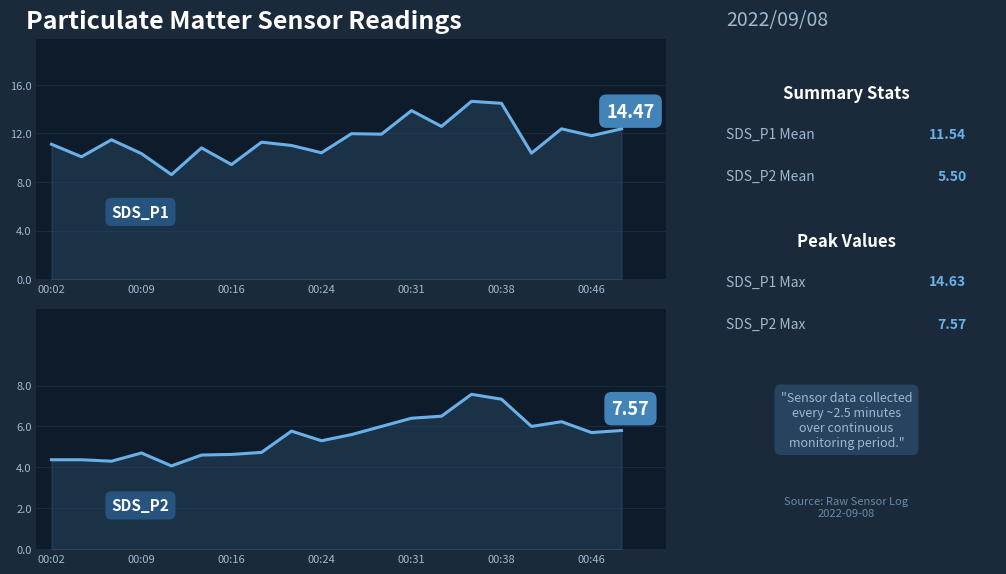

Rank the series by their maximum value, from lowest to highest.

SDS_P2, SDS_P1